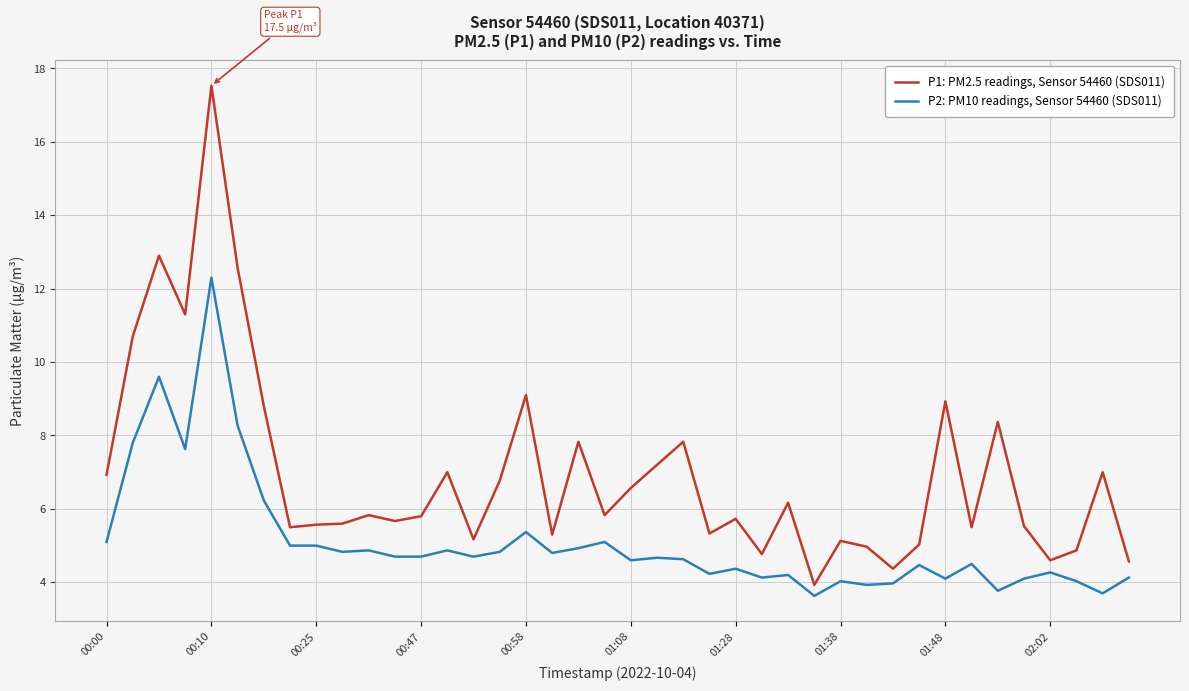

List the series in order of their peak value, lowest first.

P2: PM10 readings, Sensor 54460 (SDS011), P1: PM2.5 readings, Sensor 54460 (SDS011)